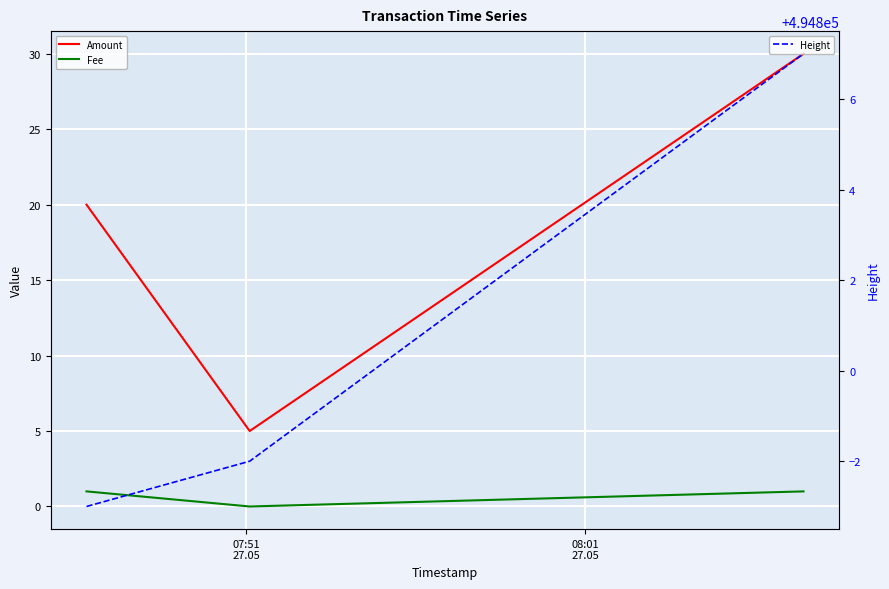

Does the chart display data point markers on the line(s)?

No